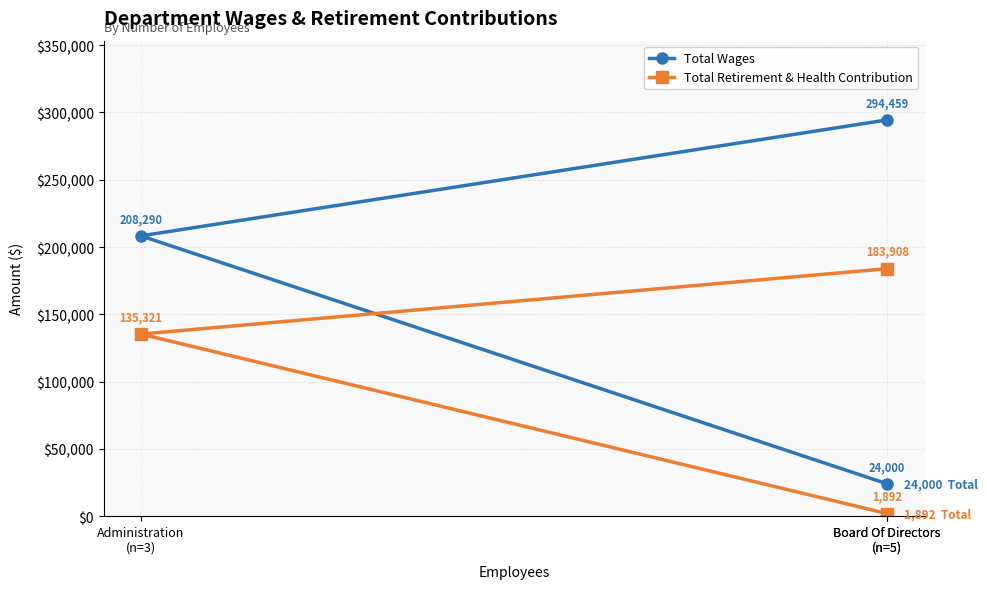

Is it true that Total Wages equals 140943 at Board Of Directors
(n=5)?

False